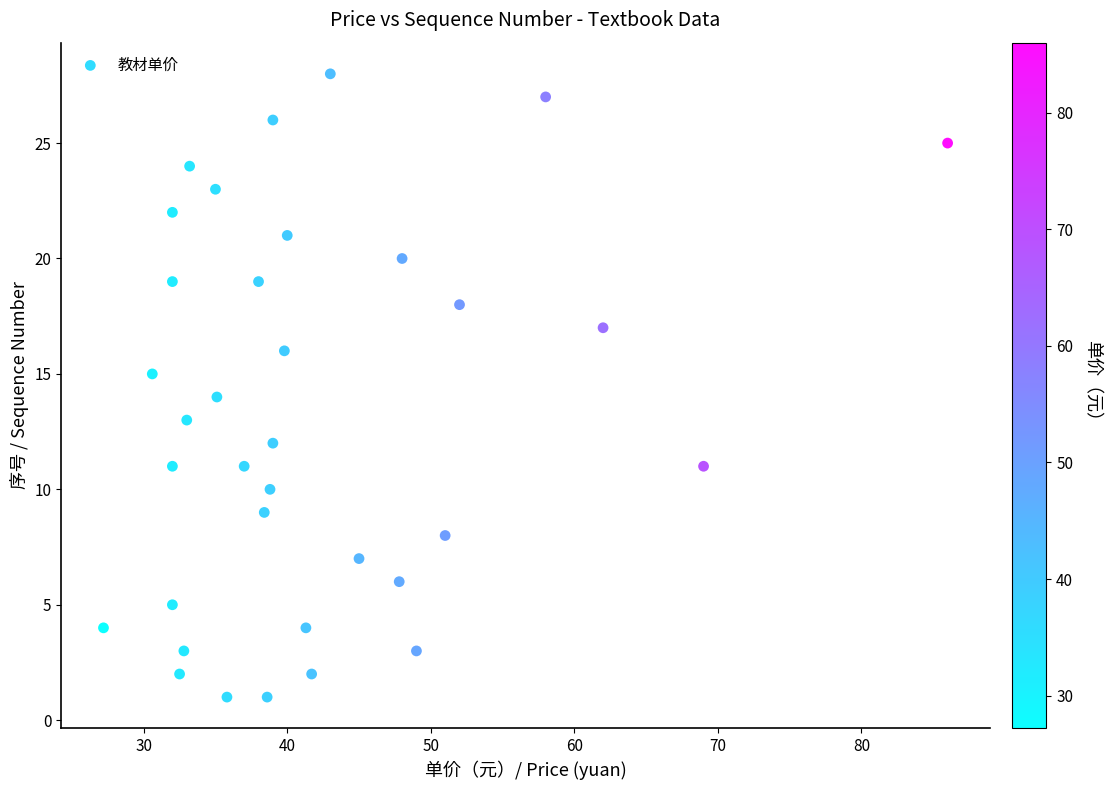

What is the range of Y values (max minus min)?

27